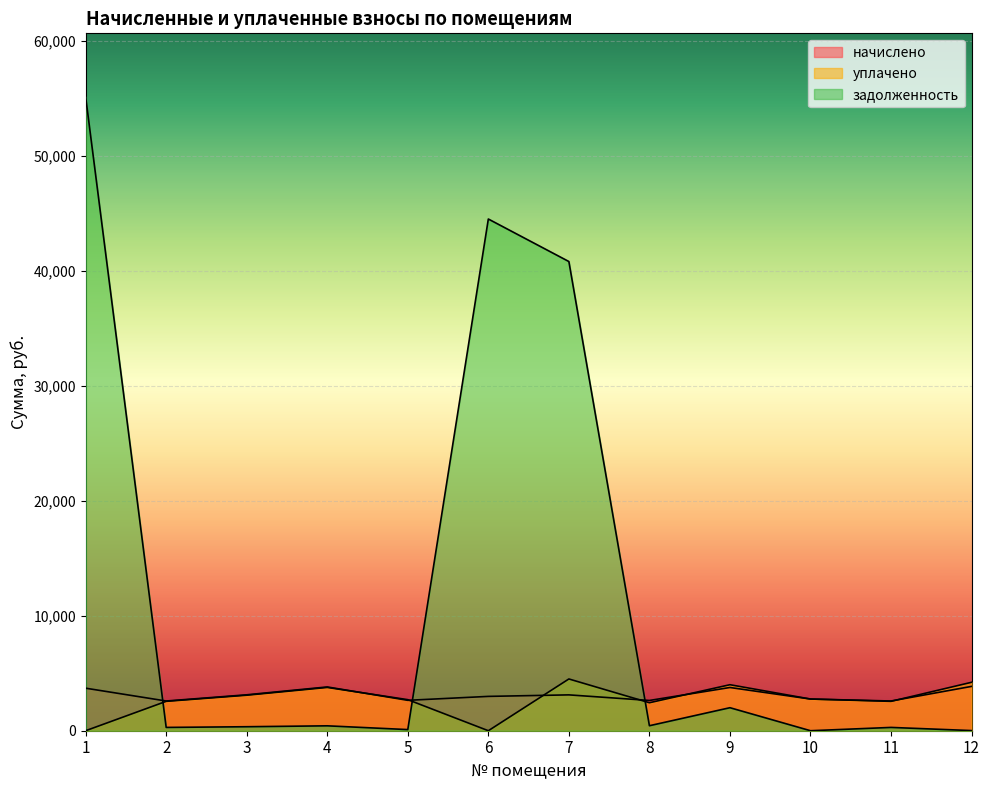

Which series has the largest total across all categories?

задолженность